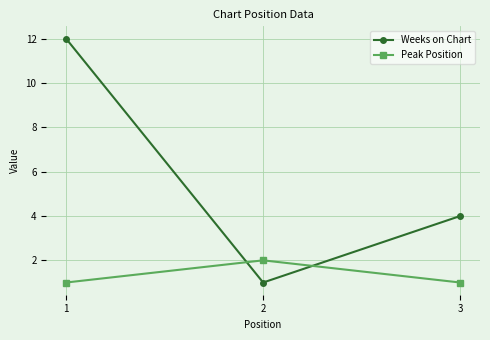

Does the chart display data point markers on the line(s)?

Yes